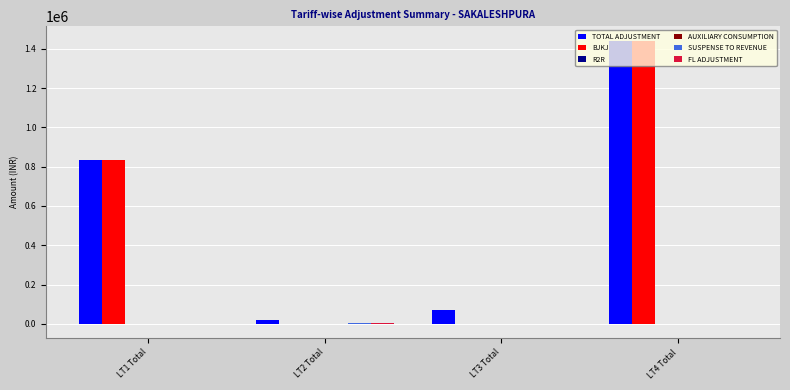

Which label corresponds to the largest value in the chart?

LT4 Total